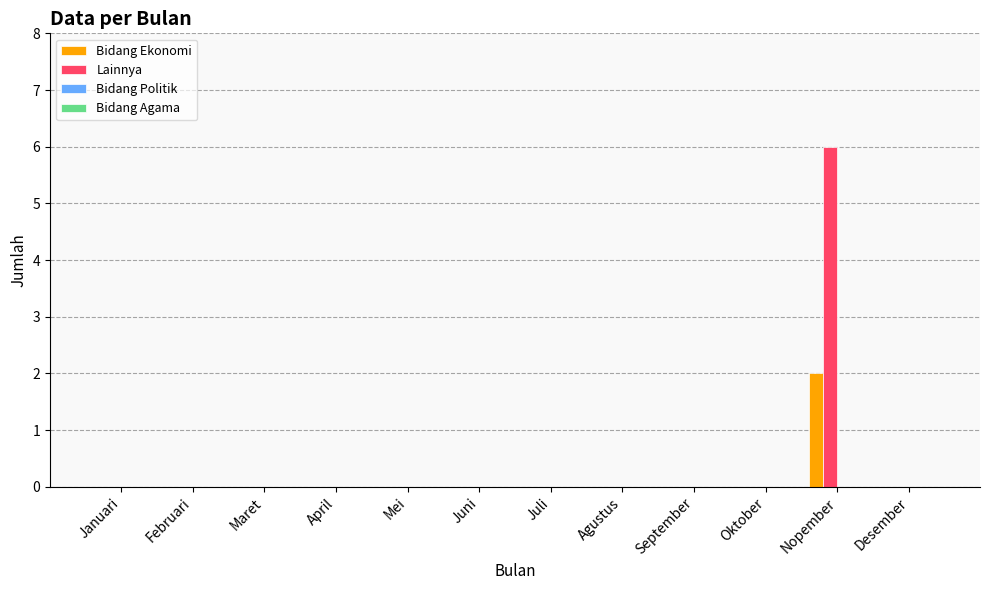

Are the bars horizontal?

No